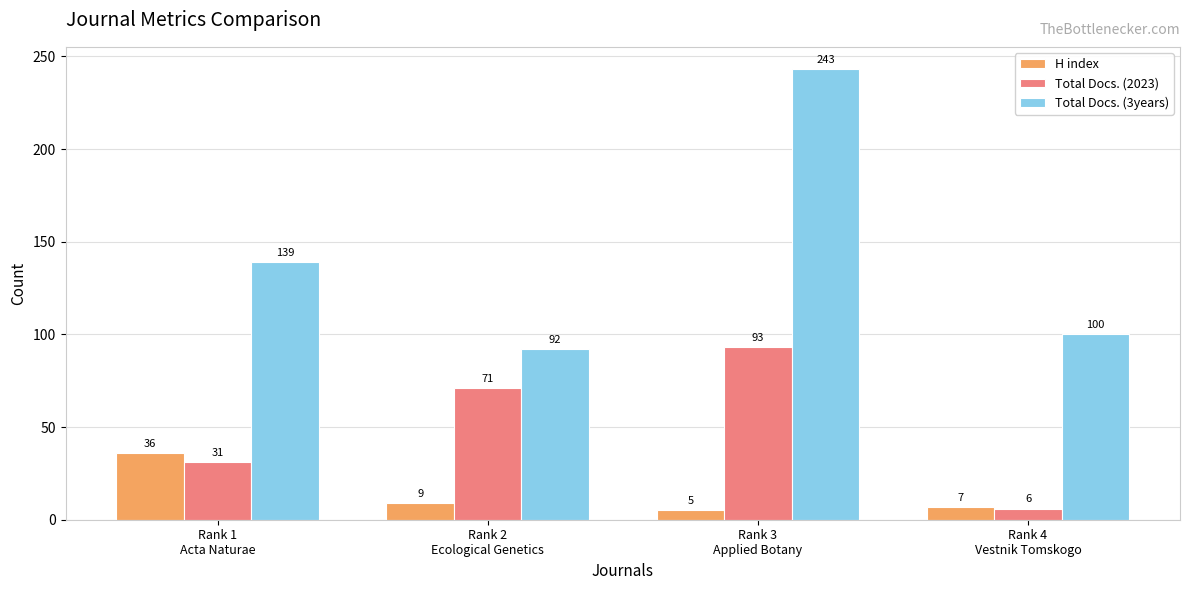

What is the smallest value displayed?

5